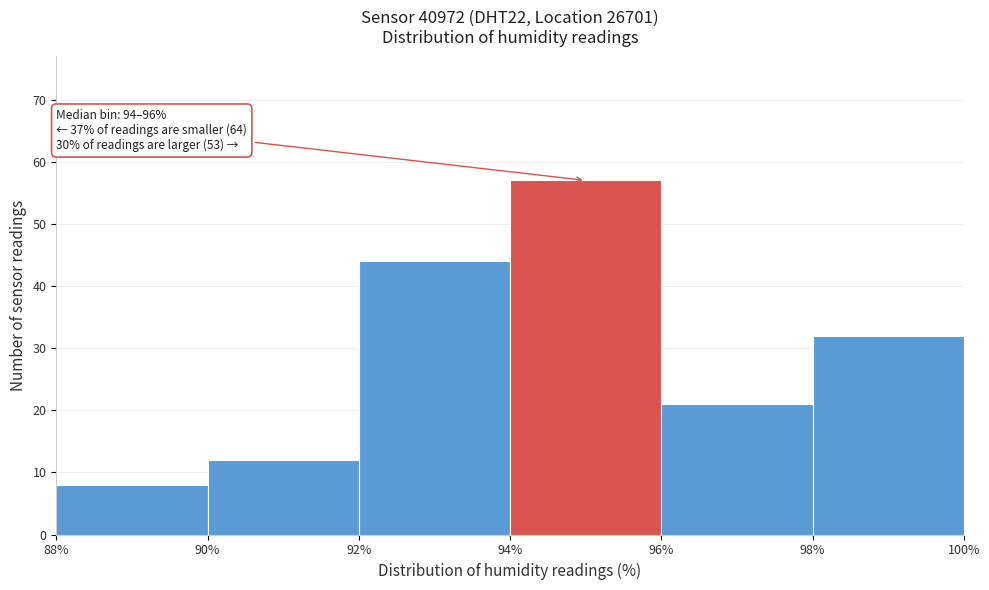

Over which range of the x-axis is the bar tallest?

94% to 96%